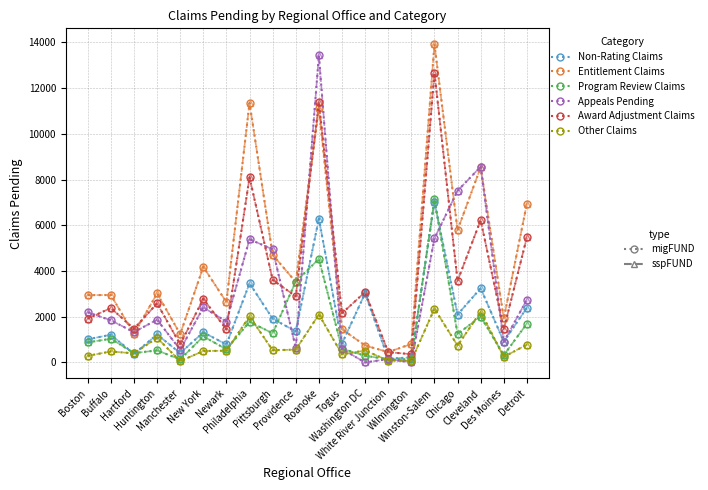

Is this an area chart (filled region under the line)?

No